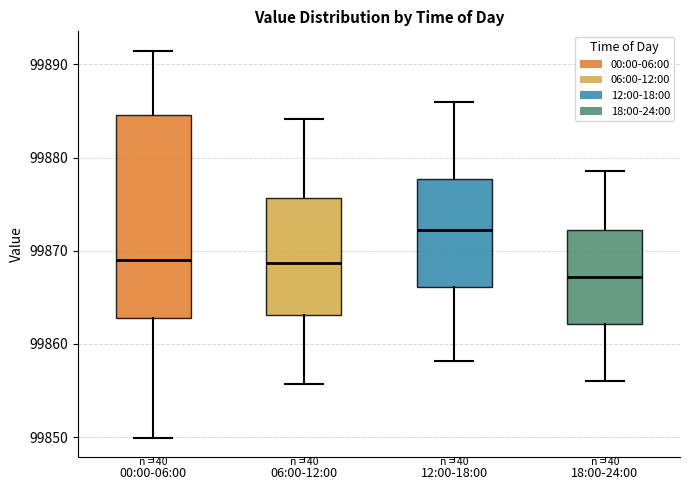

Where does the upper whisker of the box for 18:00-24:00 end on the y-axis? The values are not printed on the chart, so give them approximately, as read against the axis.

99879